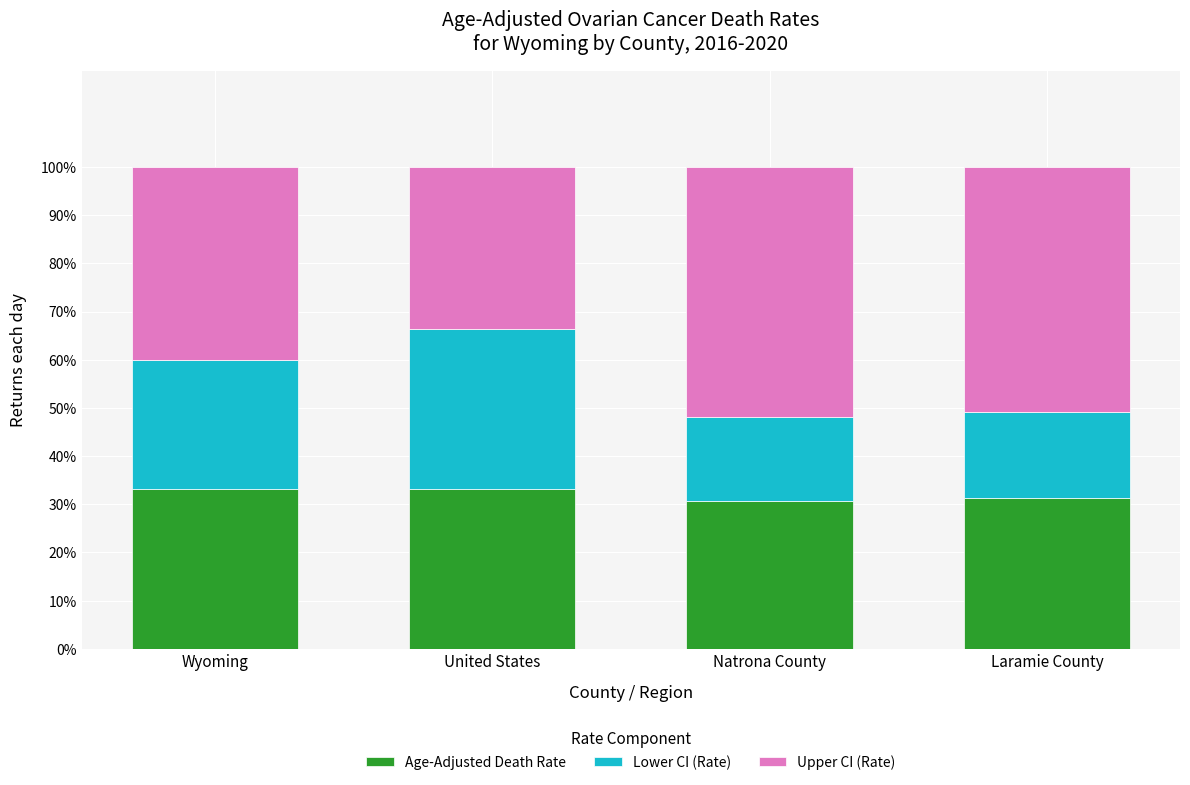

Reading left to right, what are the values for Age-Adjusted Death Rate?

33.2	33.2	30.7	31.3